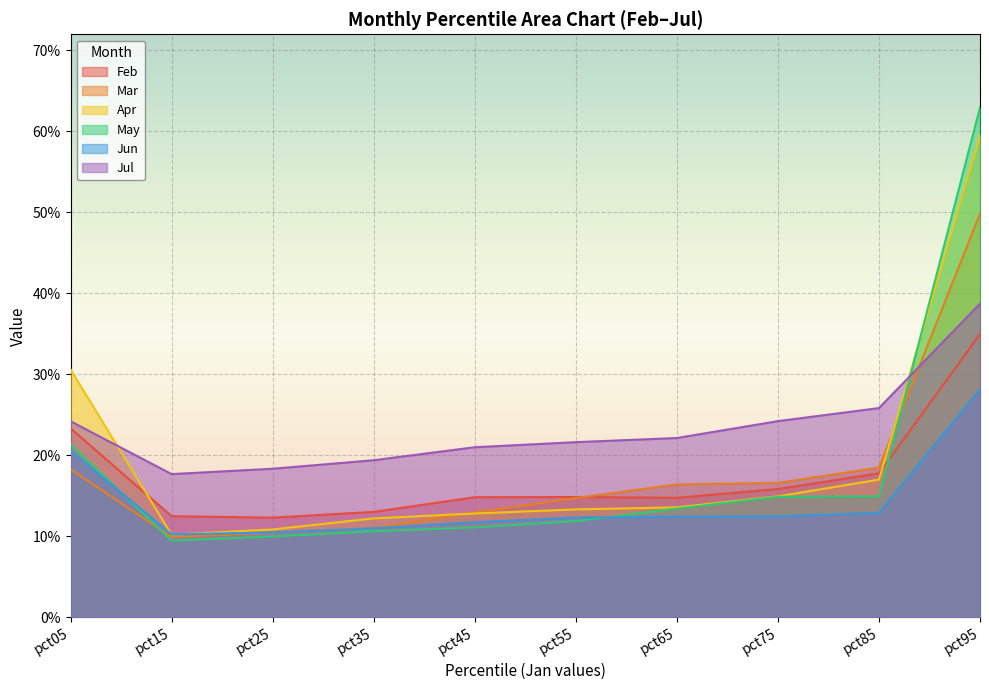

How many lines are shown in the chart?

6